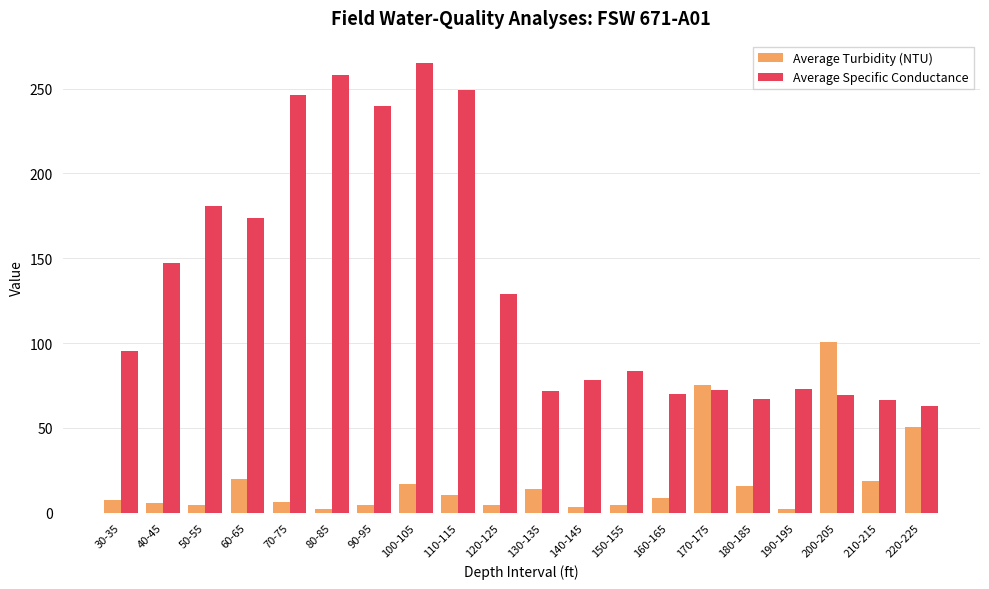

List the series in order of their overall mean, highest first.

Average Specific Conductance, Average Turbidity (NTU)